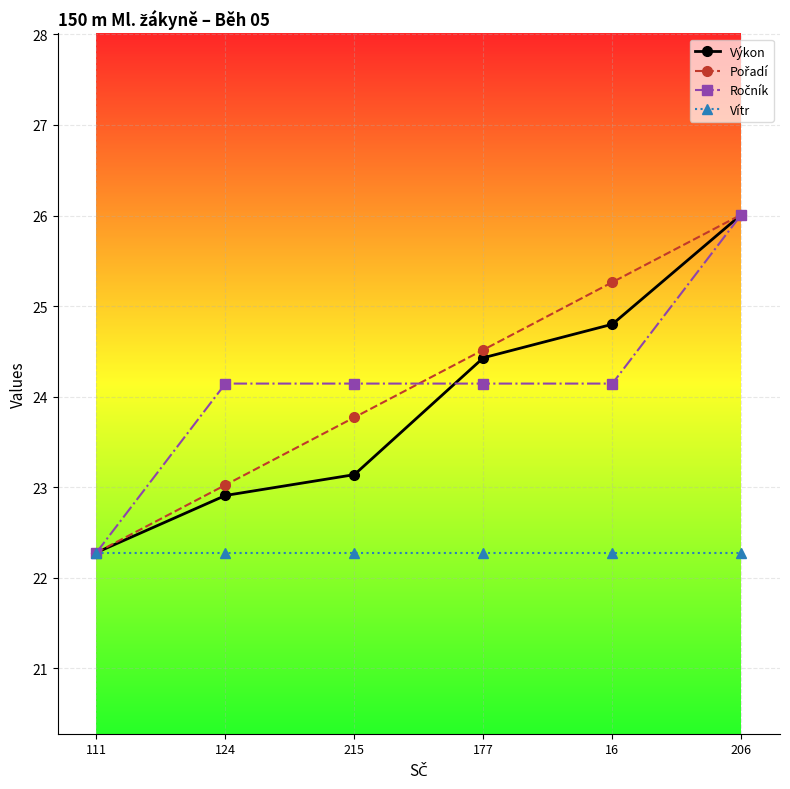

How many distinct data groups are displayed?

4